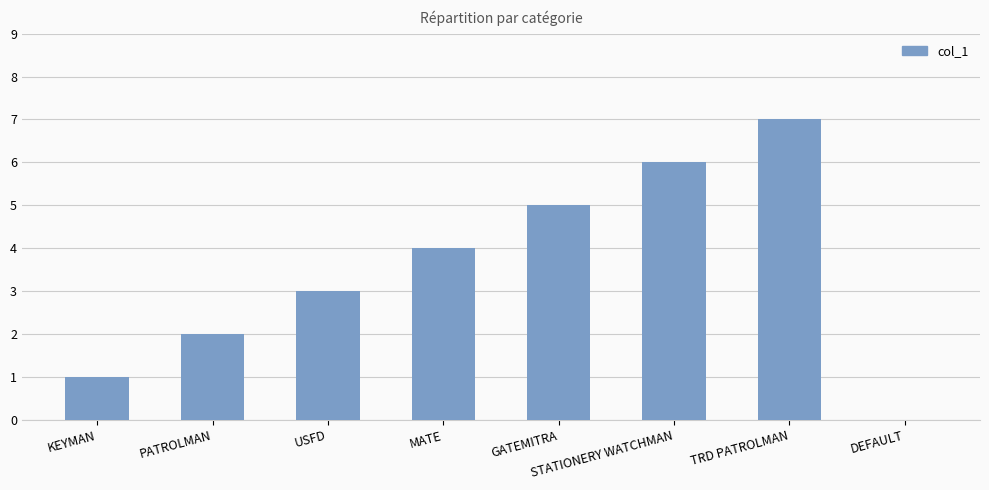

The chart shows a value of 12 at TRD PATROLMAN. True or false?

False